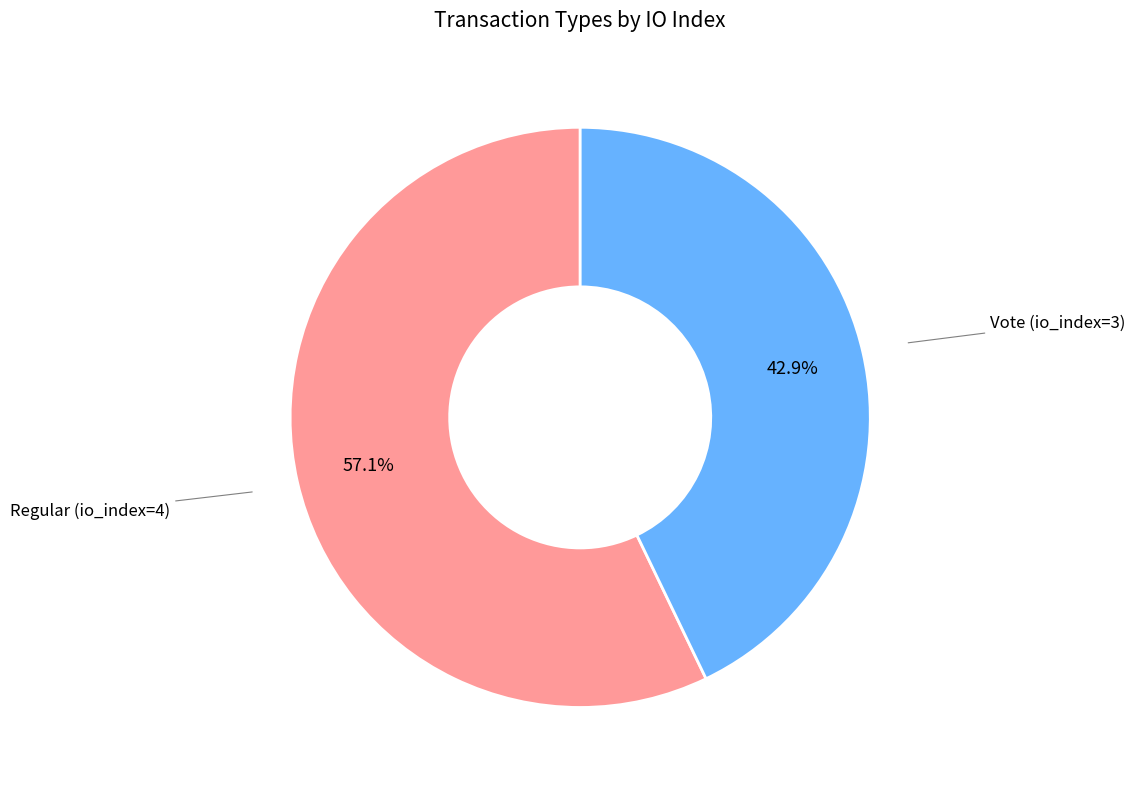

Does any single category account for the majority?

Yes